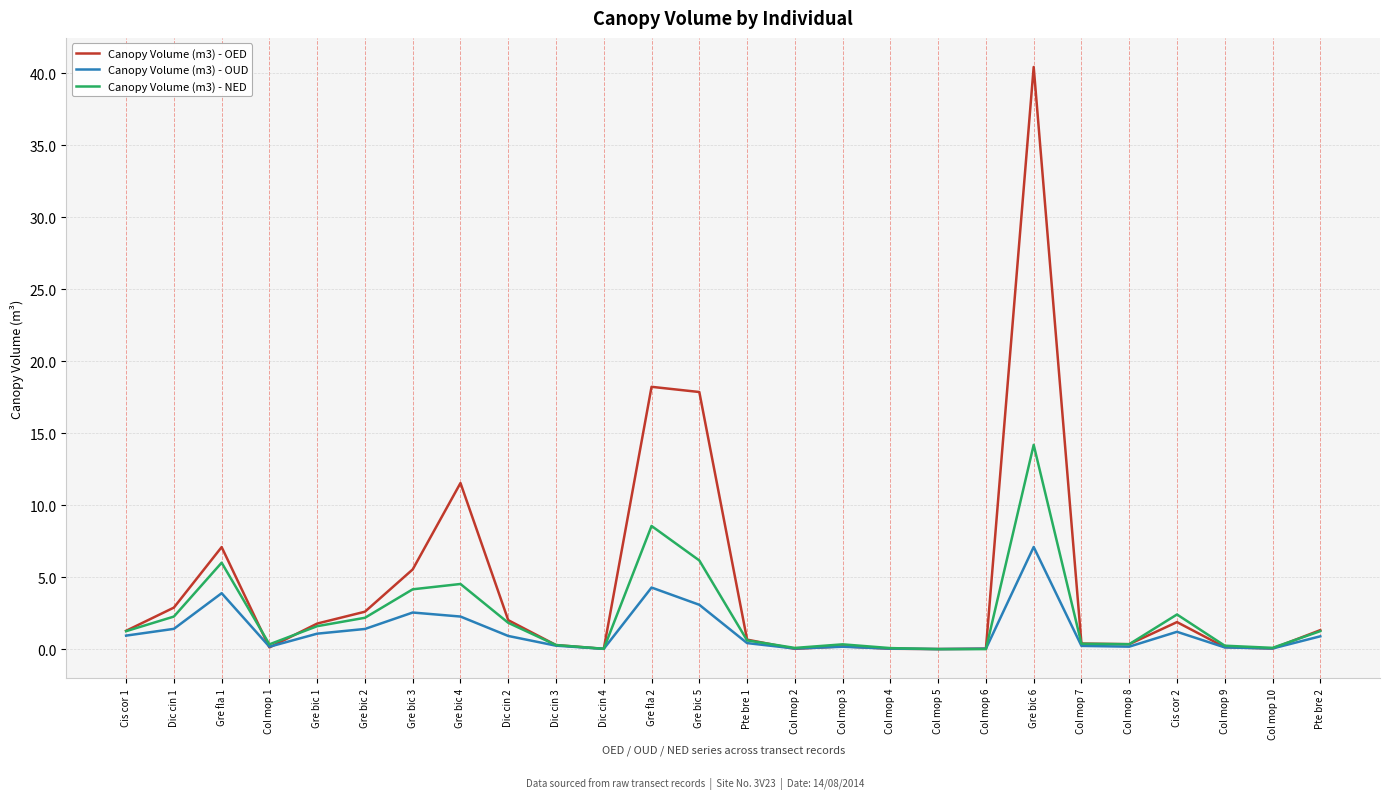

Count the number of categories in the chart.

26